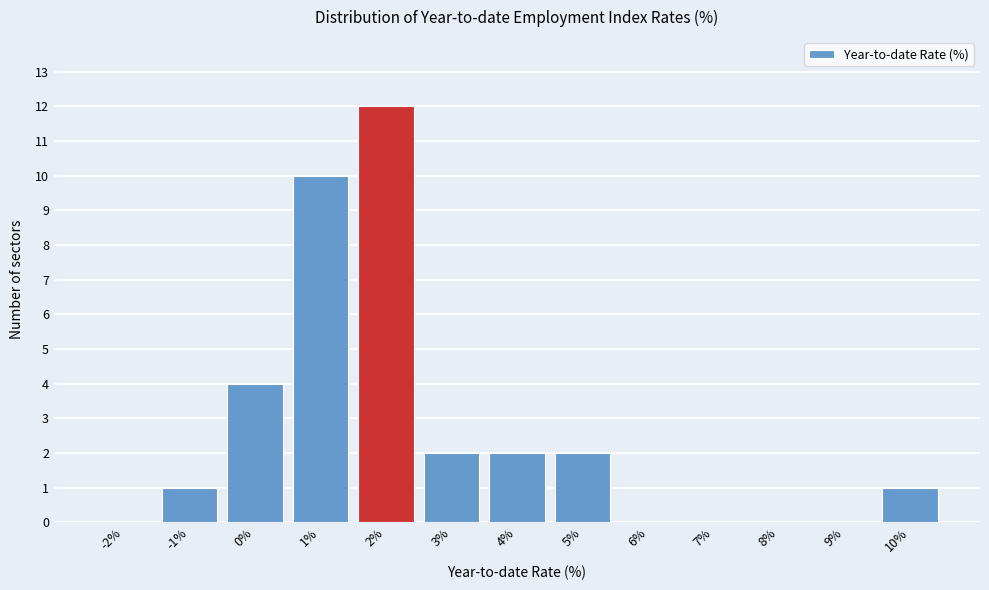

Reading left to right, transcribe all the data shown in this chart.

-2%=0	-1%=1	0%=4	1%=10	2%=12	3%=2	4%=2	5%=2	6%=0	7%=0	8%=0	9%=0	10%=1